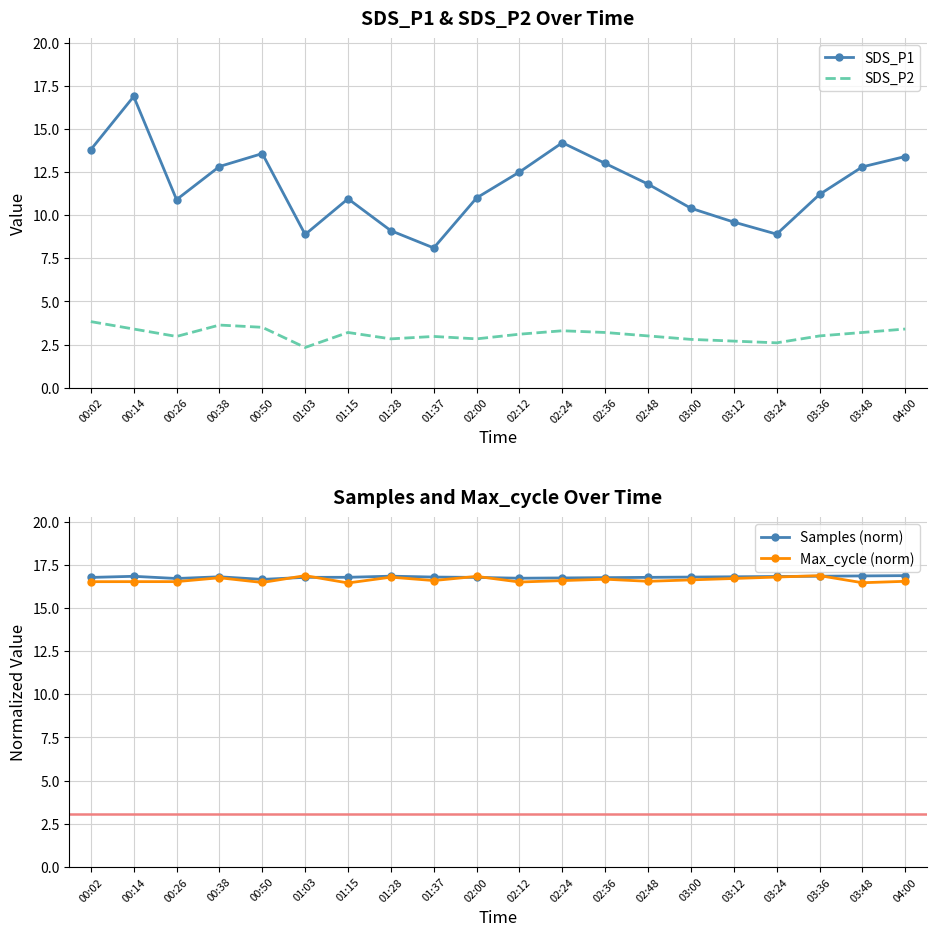

In SDS_P2, how many points are higher than both neighbors (excluding endpoints)?

4